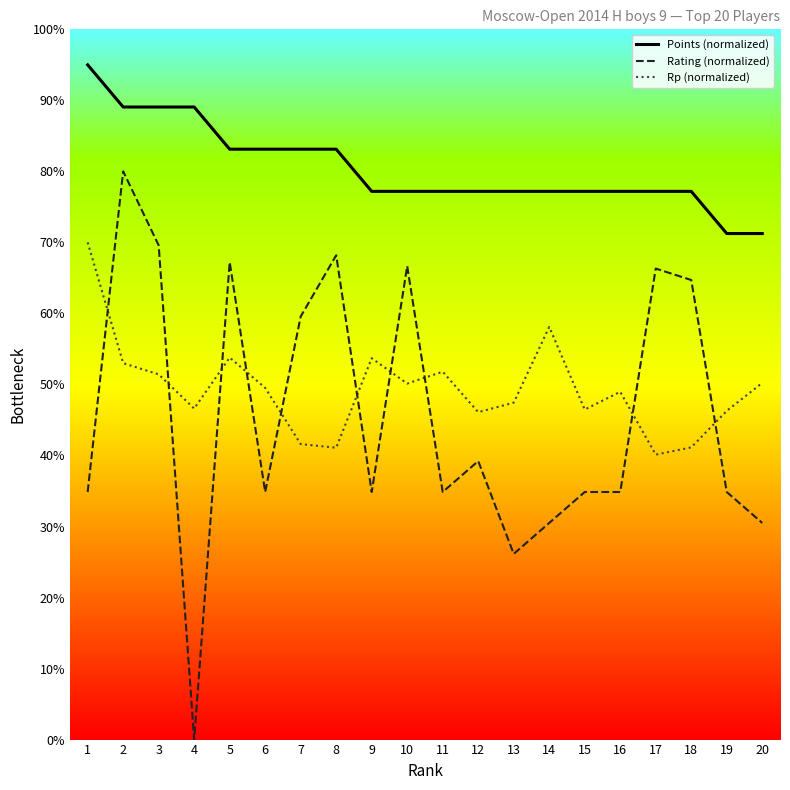

At which category is the sum across all series the highest?

2